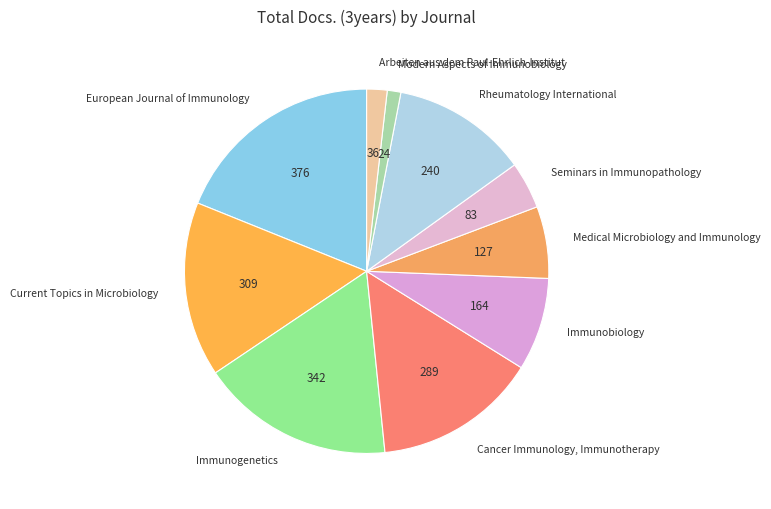

Which slice is the largest?

European Journal of Immunology